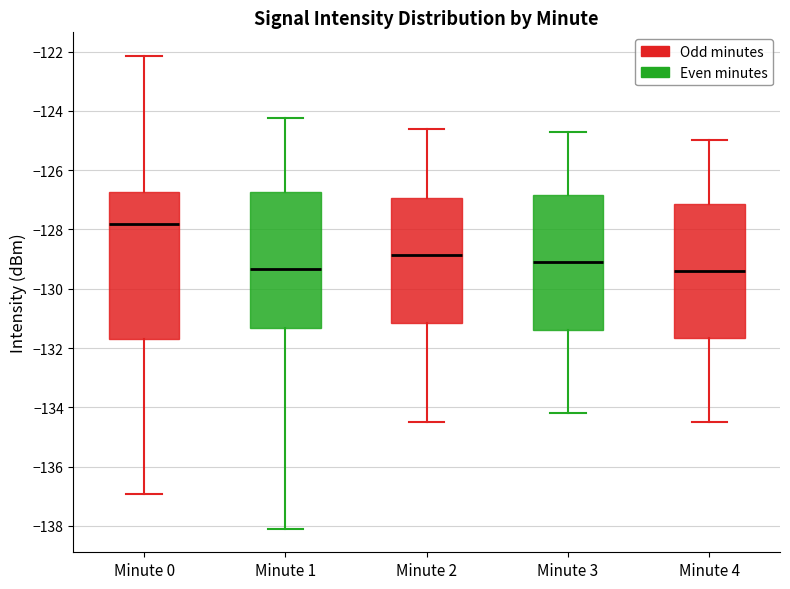

Where does the median line of the box for Minute 4 sit on the y-axis? The values are not printed on the chart, so give them approximately, as read against the axis.

-129.4